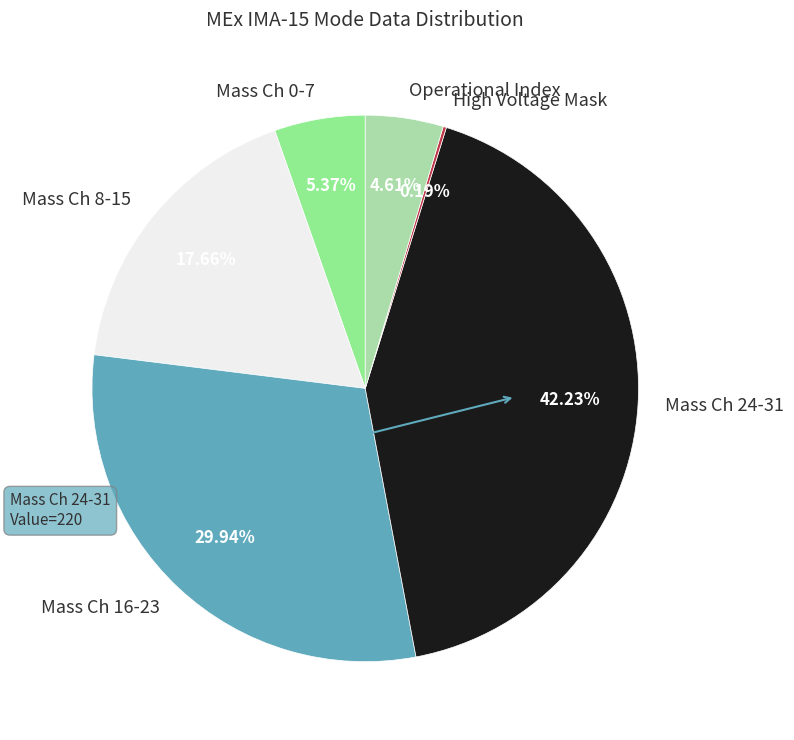

Combined, do Mass Ch 8-15 and Mass Ch 16-23 account for over 50%?

No